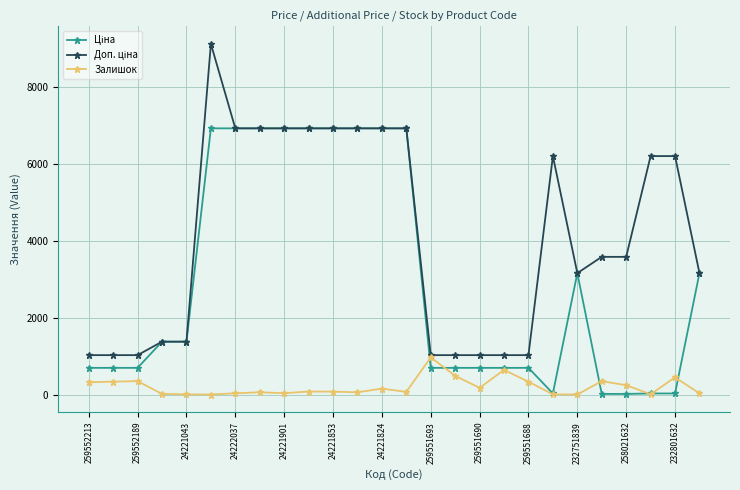

What is the value of the Залишок point at the 25th from the left?

446.0